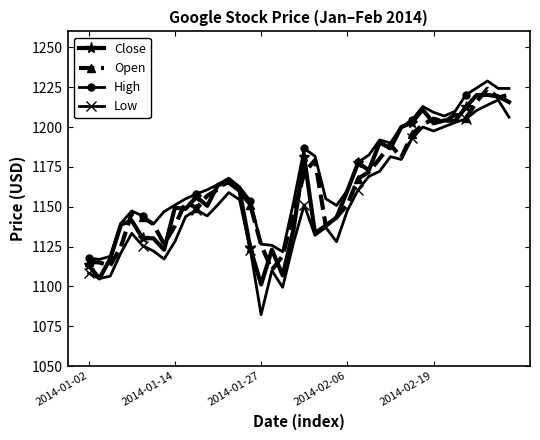

True or false: Open has more than 2 points higher than both neighbors.

True